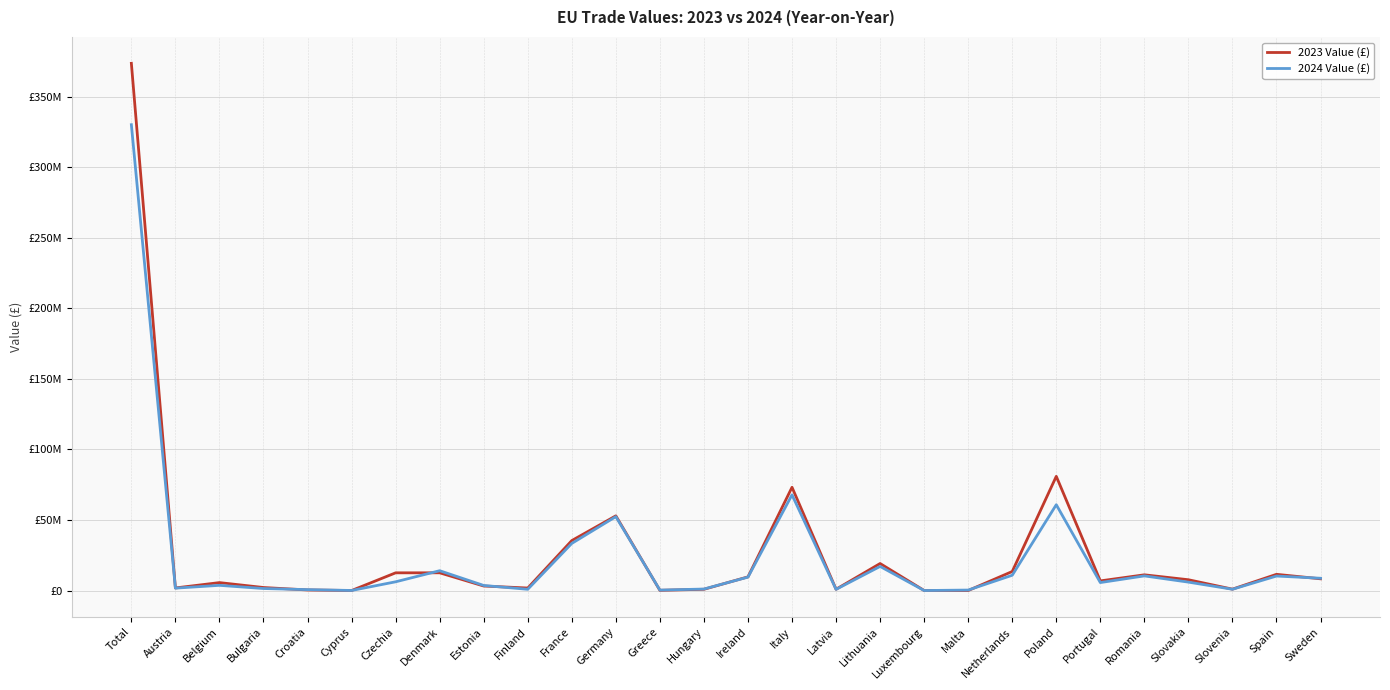

What are all the series names shown in the legend?

2023 Value (£), 2024 Value (£)